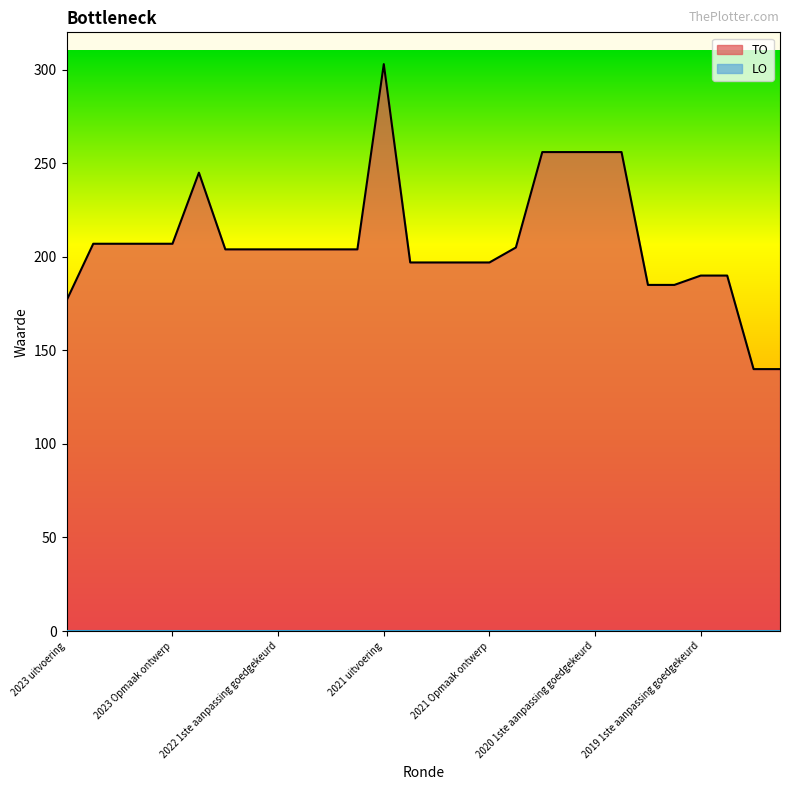

What is the label of the 11th point from the left?

10